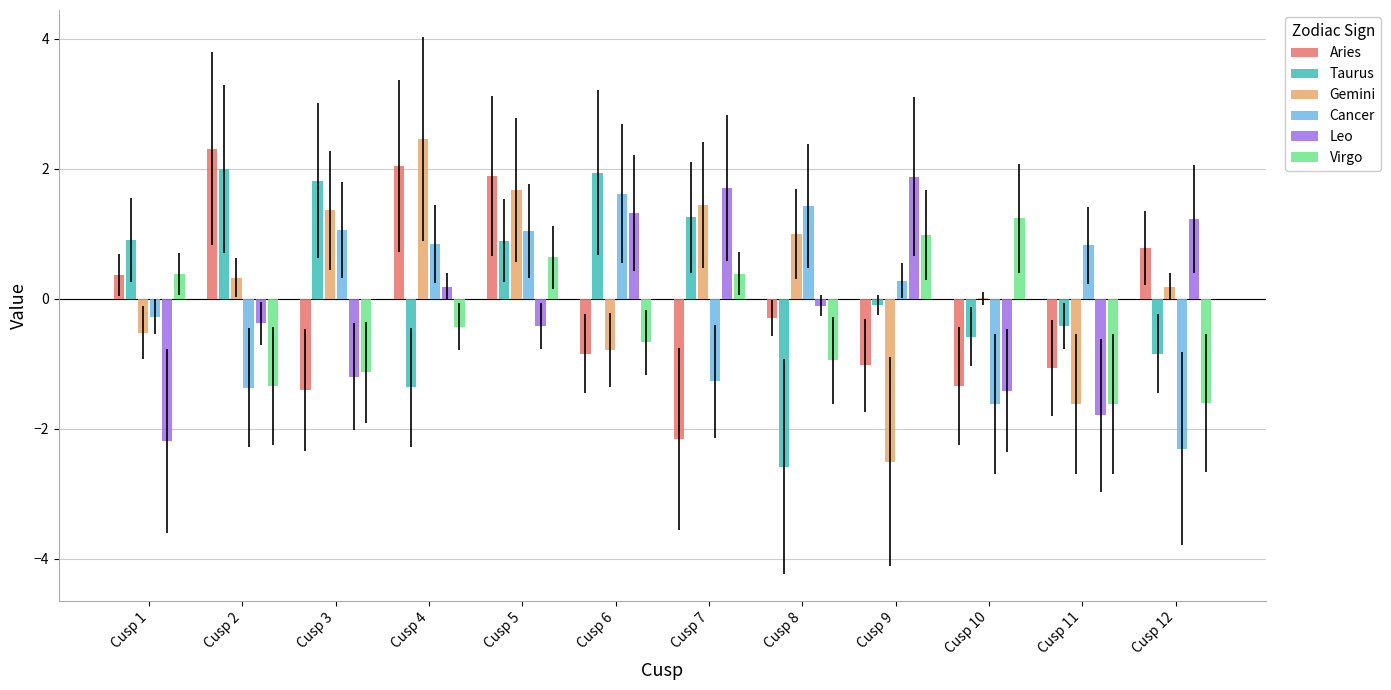

What is the approximate value of Leo at Cusp 11?

-1.8